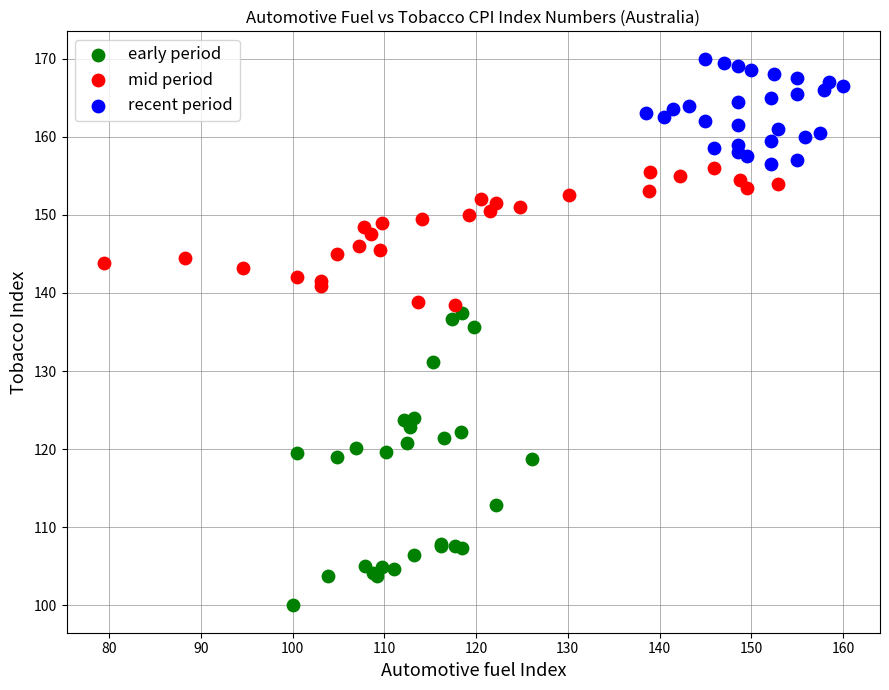

Which series contains the lowest Y value?

early period